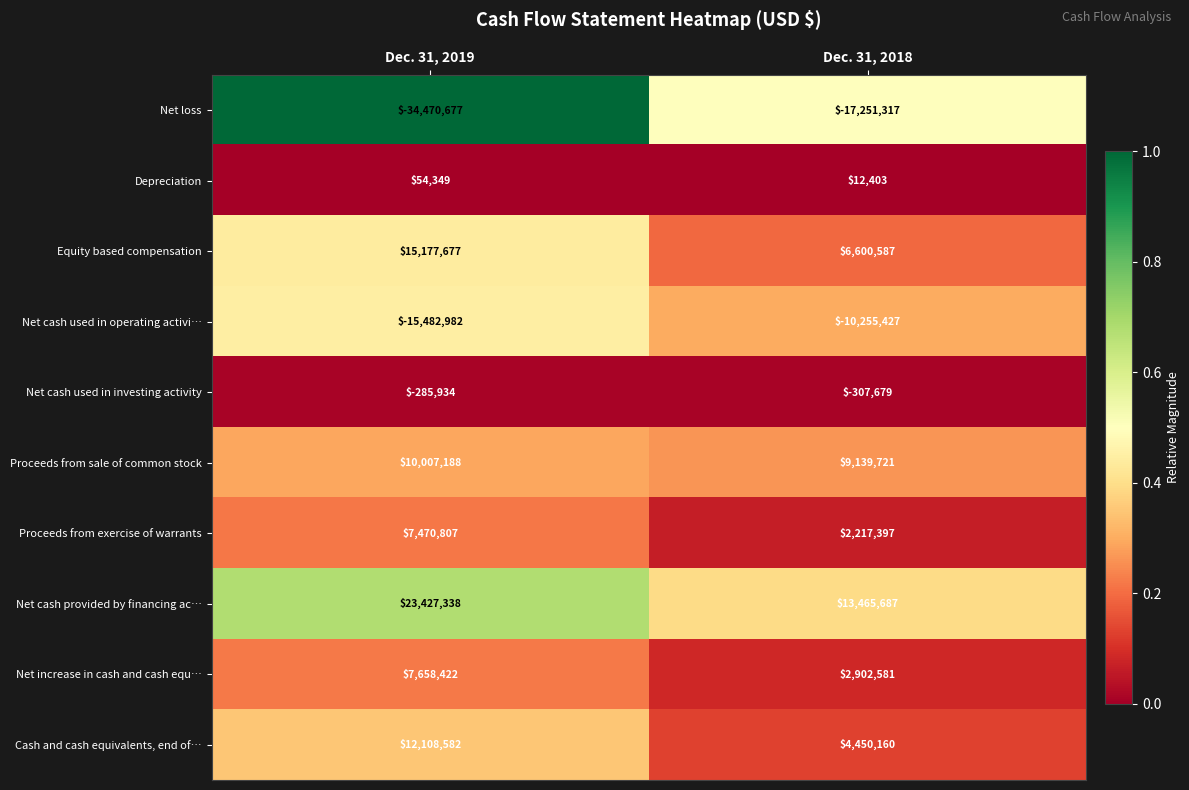

Which series has the widest spread of values?

Net loss